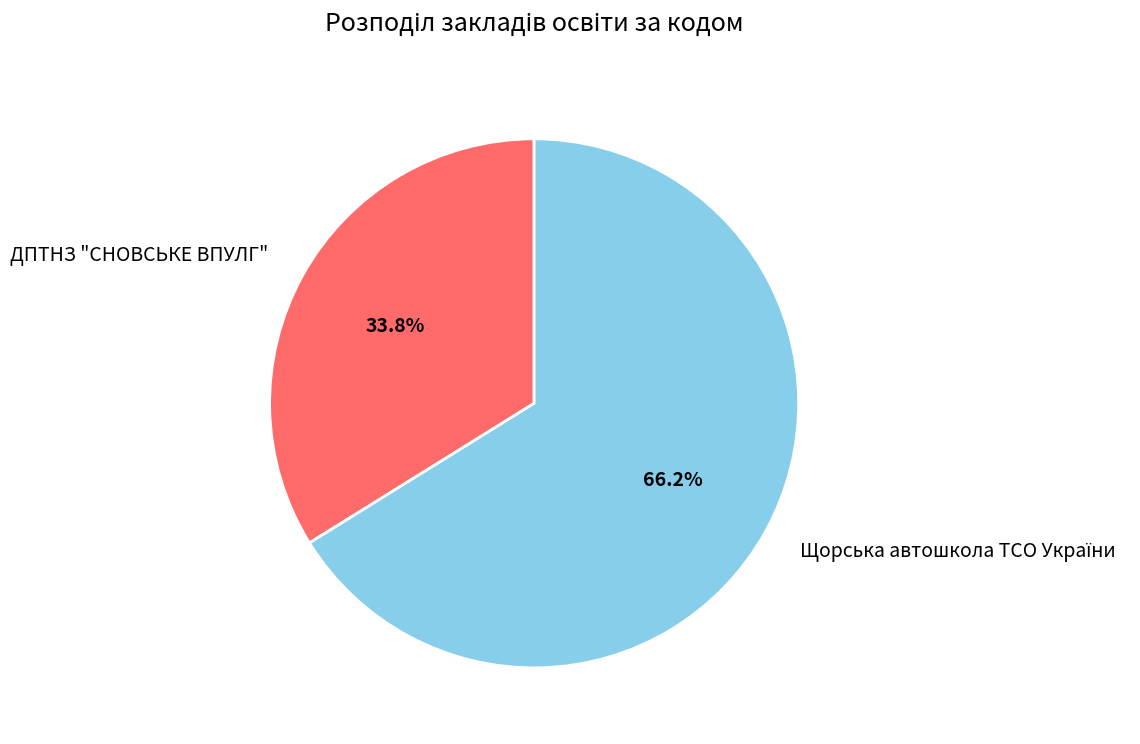

Is there any slice that represents more than half of the pie?

Yes